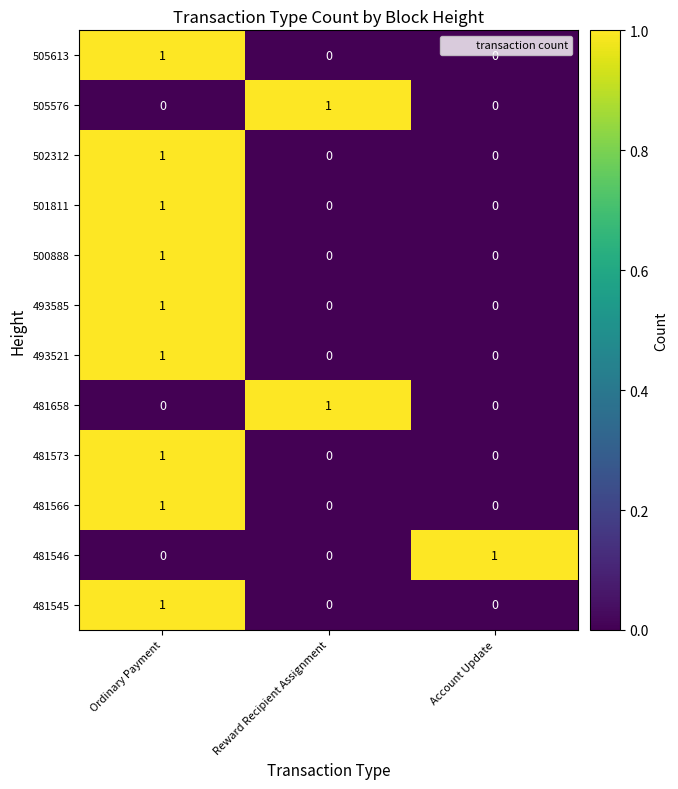

True or false: 500888 has a value of 1 at Reward Recipient Assignment.

False